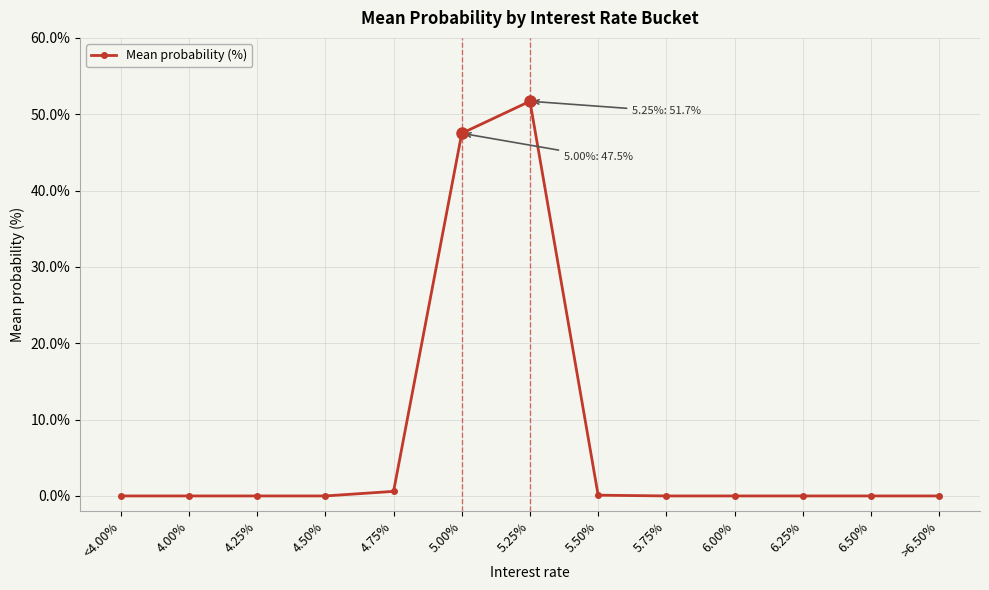

What is the label of the 10th point from the left?

6.00%